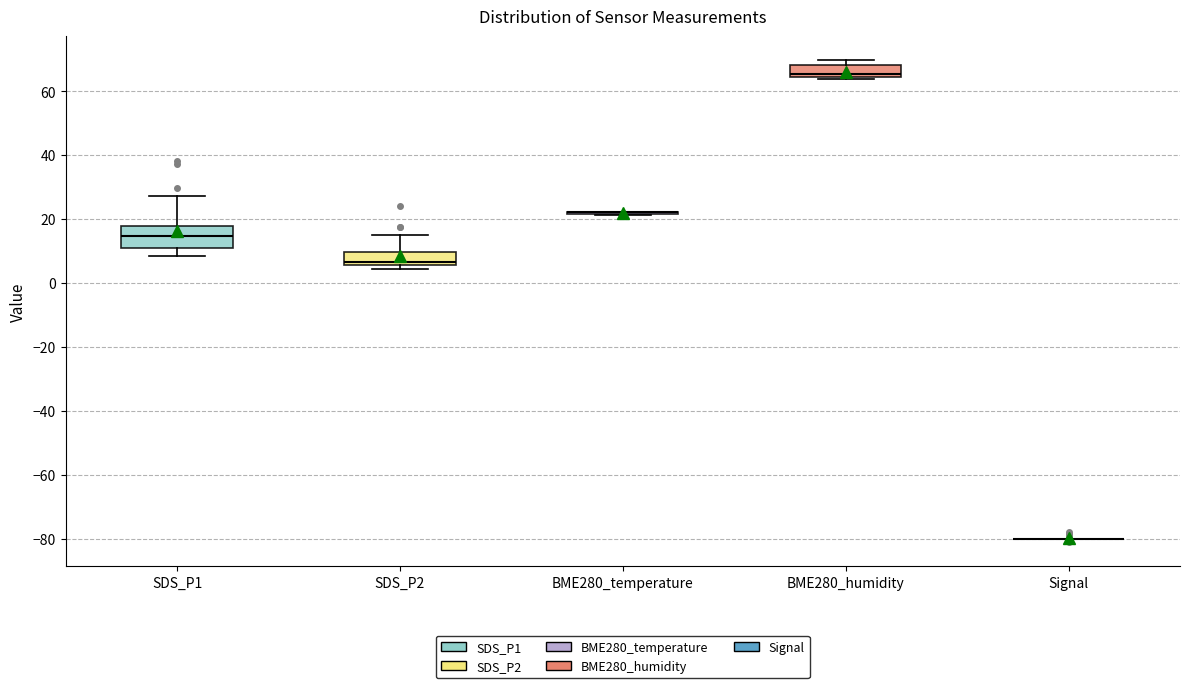

Reading left to right, read every box against the y-axis: the position of its median line, the range the box covers, and the ends of its whiskers. The values are not printed on the chart, so give them approximately, as read against the axis.

SDS_P1: median 14, box 12 to 18, whiskers 8 to 28
SDS_P2: median 6 (just above the box's lower edge), box 6 to 10, whiskers 4 to 14
BME280_temperature: box collapsed to a line at 22, whiskers 22 to 22
BME280_humidity: median 66, box 64 to 68, whiskers 64 (just below the box's lower edge) to 70
Signal: box collapsed to a line at -80, whiskers -80 to -80